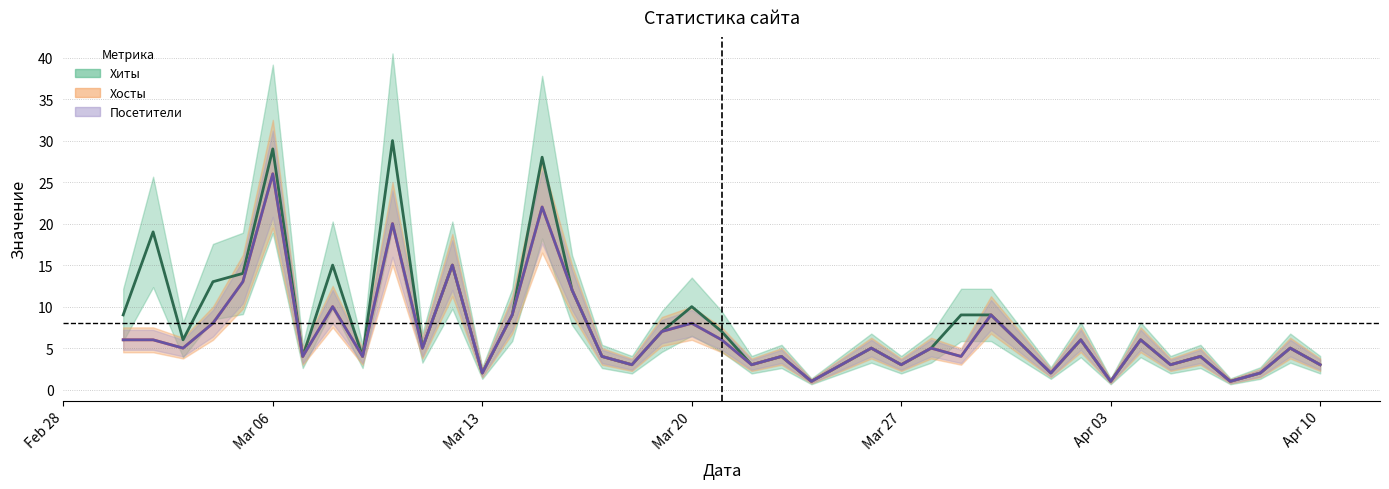

What is the sum of all Хосты values?

265